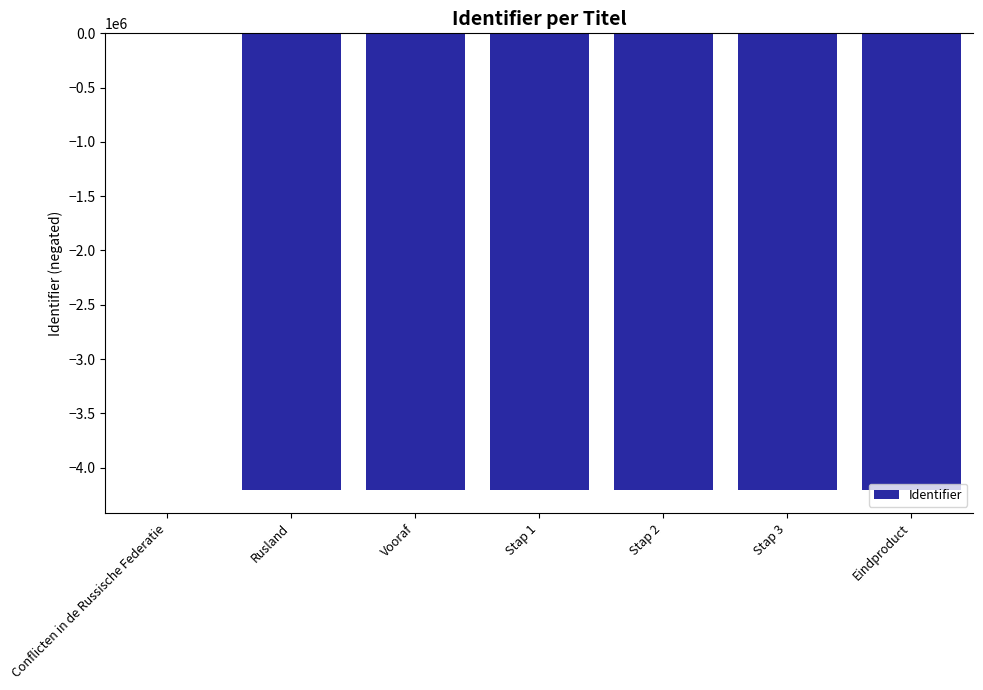

True or false: the data shows -4209058 at Stap 2.

True